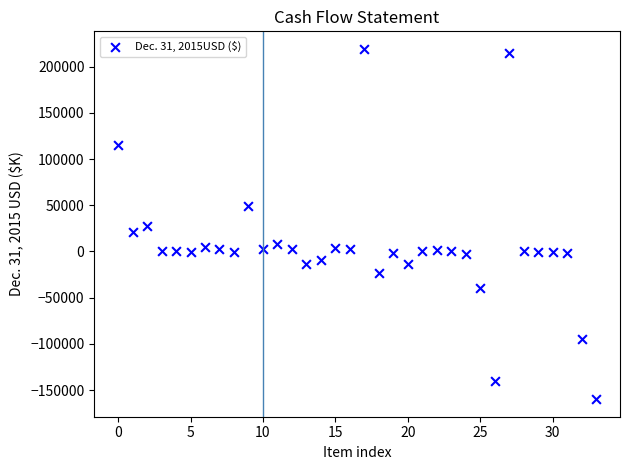

What is the range of Y values (max minus min)?

378809